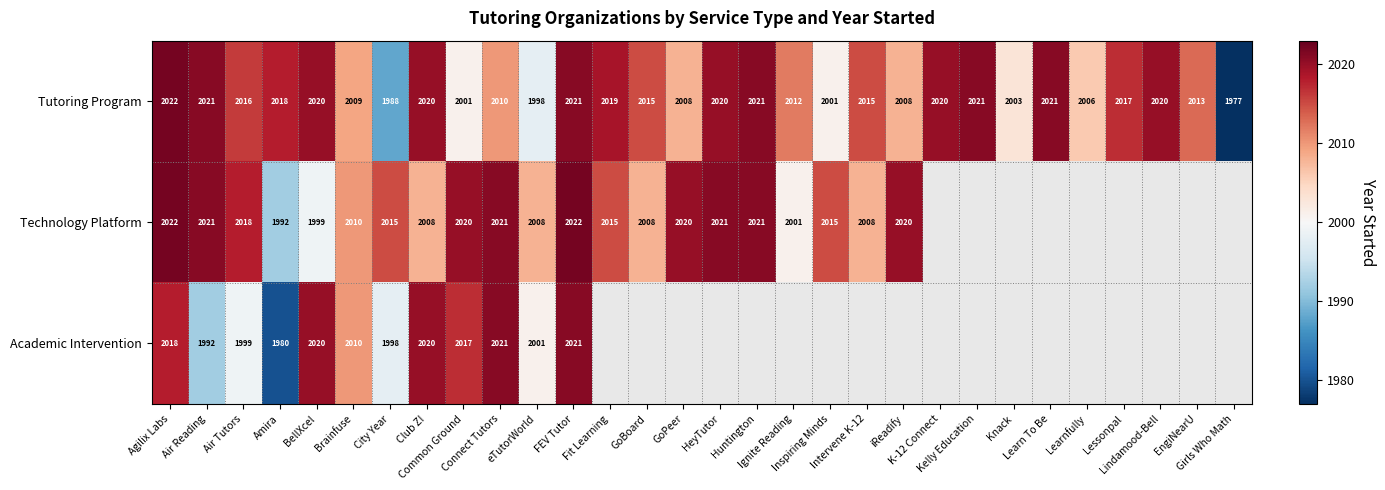

Is the value of Tutoring Program at Connect Tutors greater than the value of Academic Intervention at BellXcel?

No